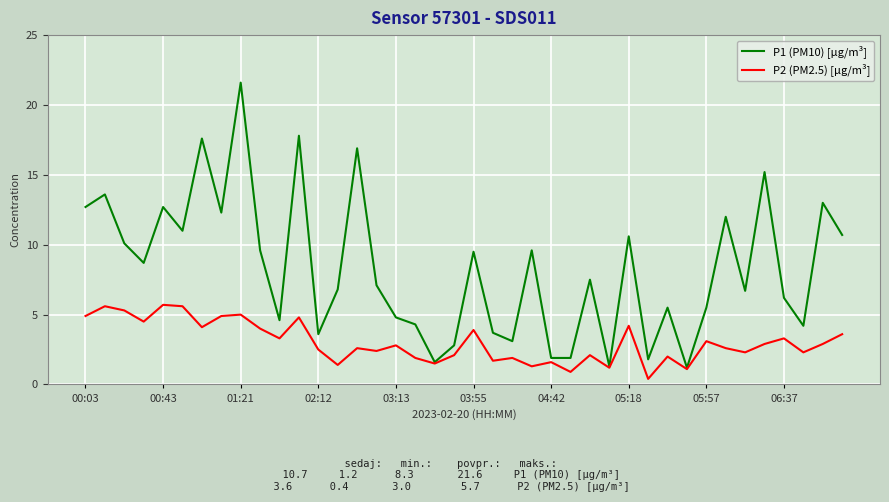

What is the greatest value displayed?

21.6